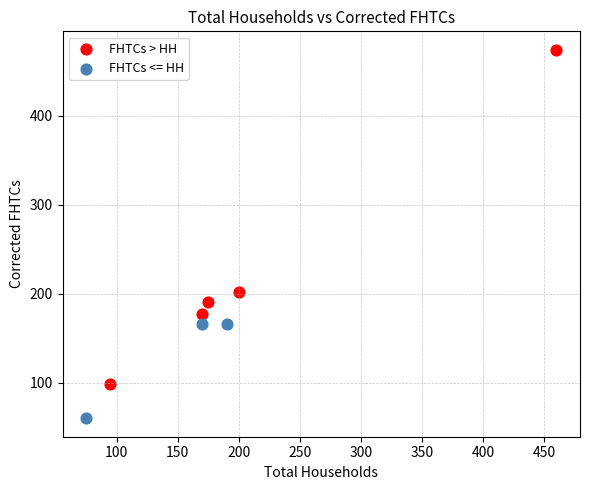

Which series reaches the maximum Y coordinate?

FHTCs > HH